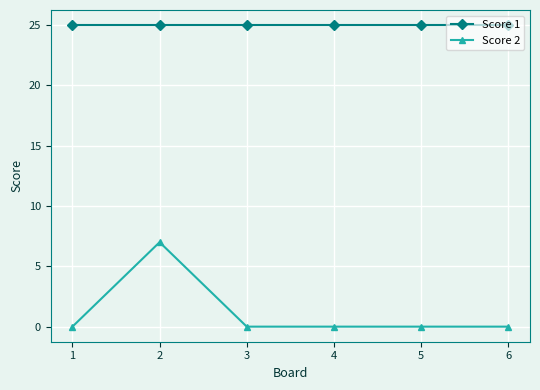

The value of Score 2 at 3 is 0. True or false?

True